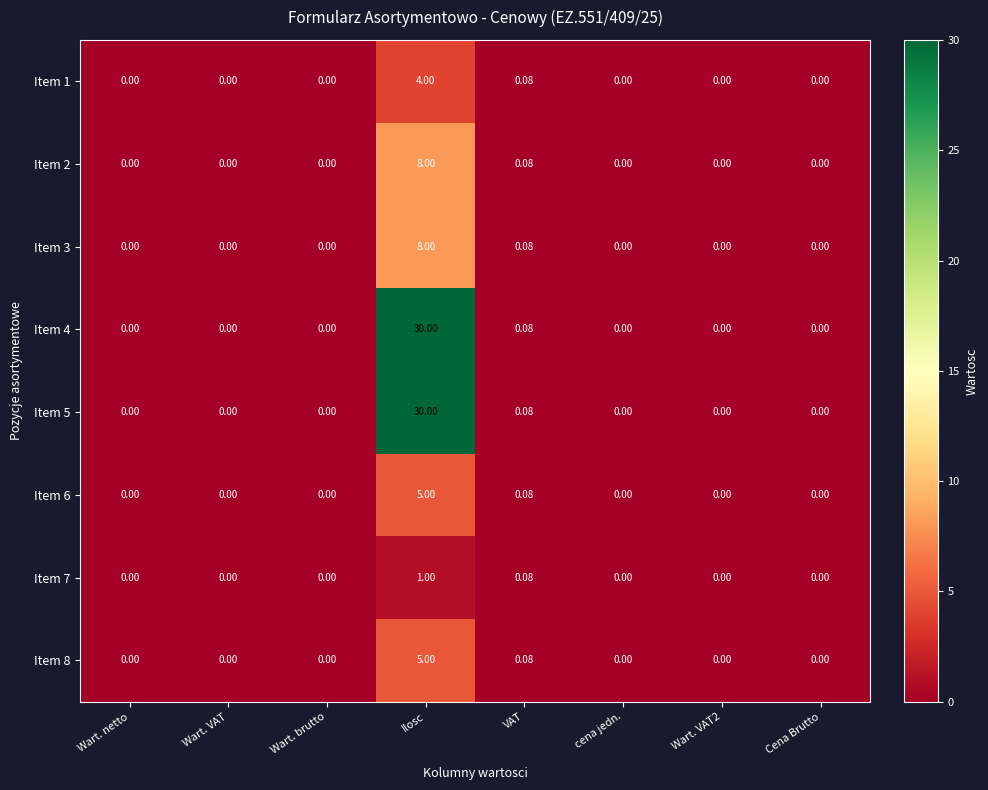

At which category is the sum across all series the highest?

Ilosc